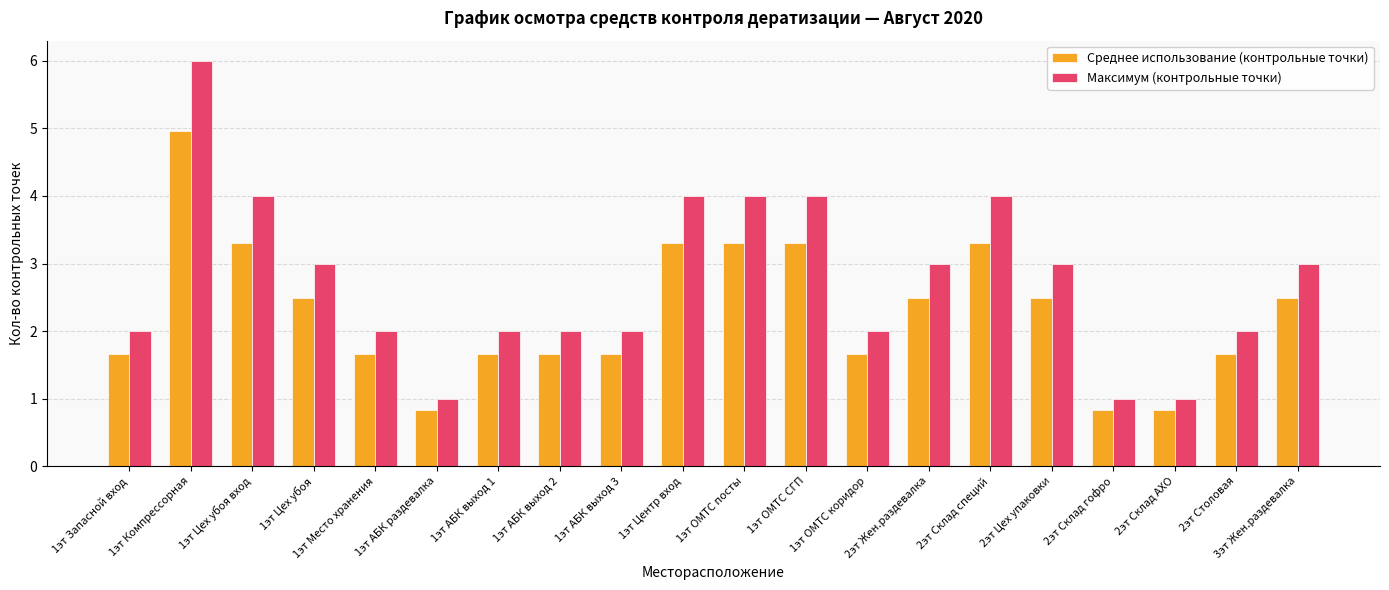

At which category is the sum across all series the highest?

1эт Компрессорная